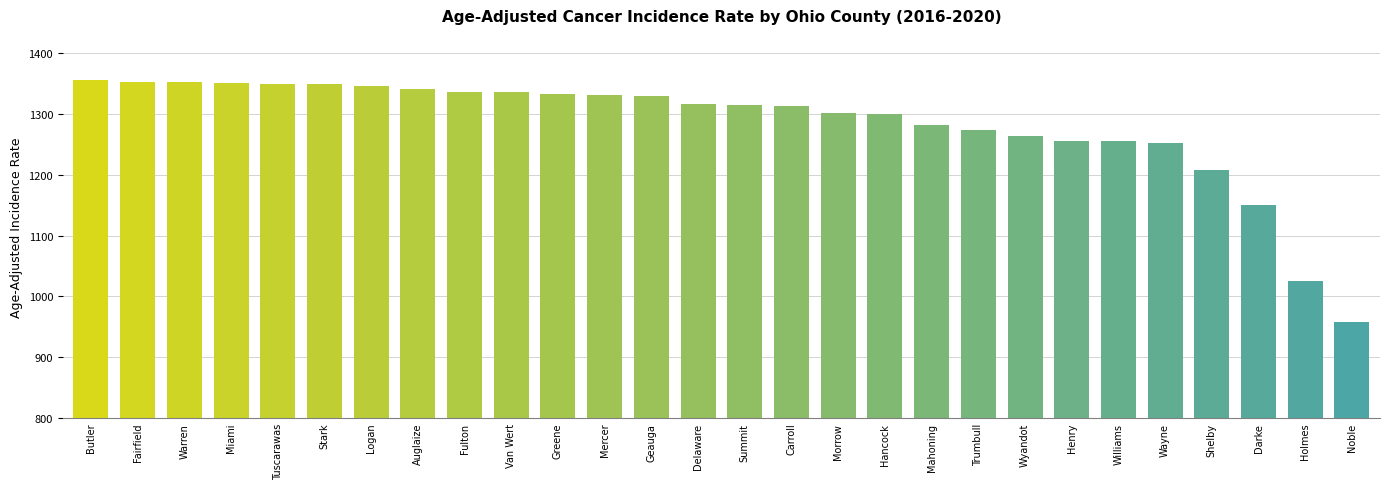

At which category does the chart reach its minimum across all series?

Noble